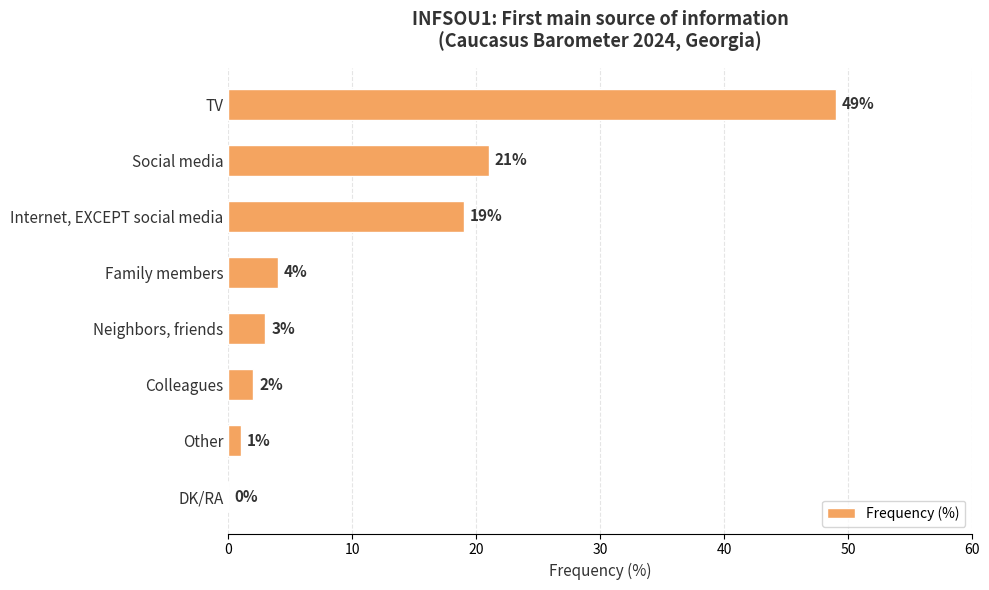

Is it true that the value at Internet, EXCEPT social media is 28?

False